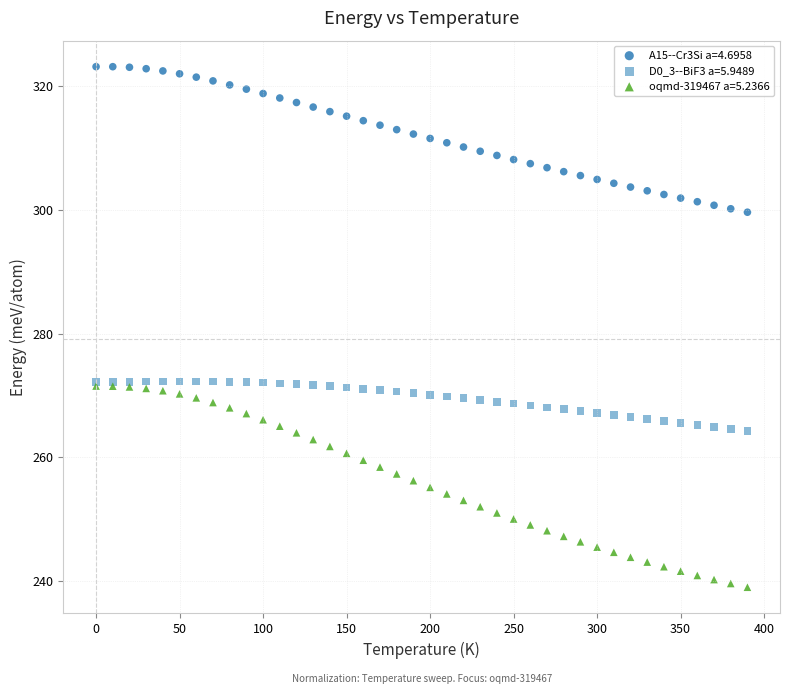

Which series has the largest Y range (max minus min)?

oqmd-319467 a=5.2366